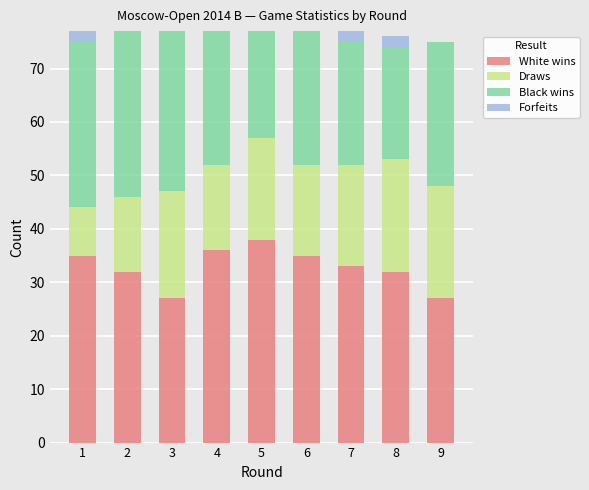

Which category has the highest value in the White wins series?

5